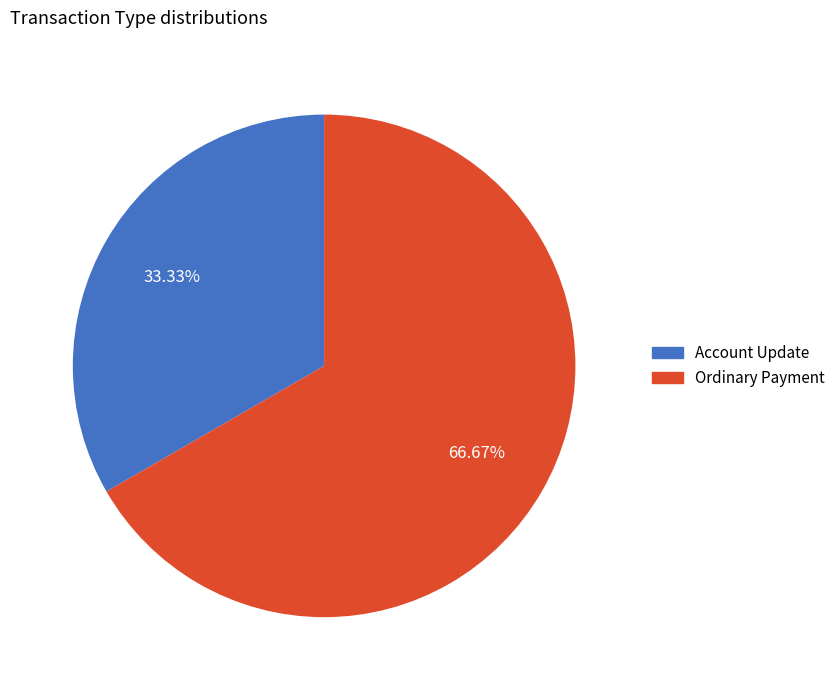

How many slices are in this pie chart?

2